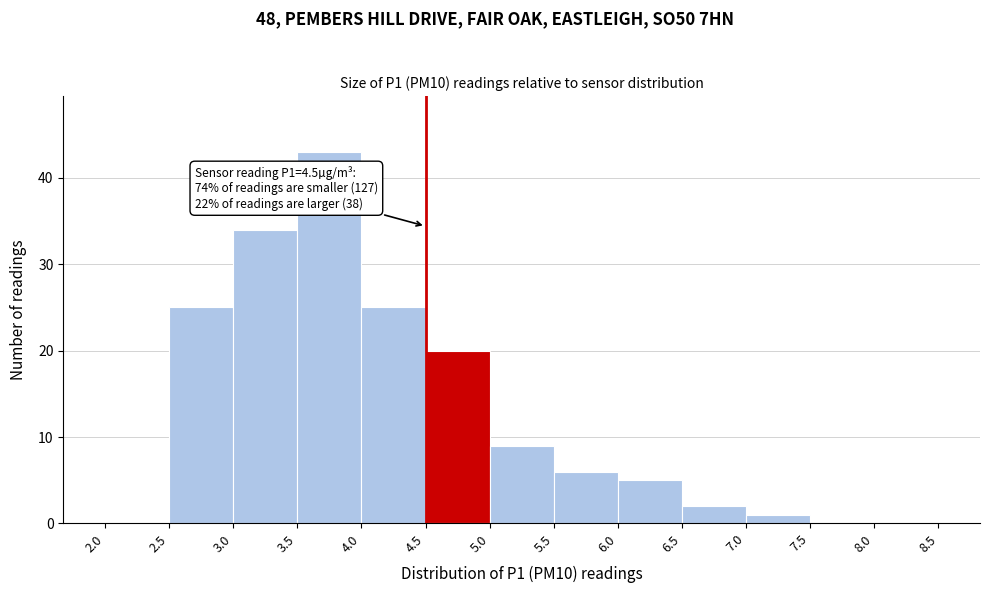

Which range on the x-axis has the tallest bar?

3.5 to 4.0